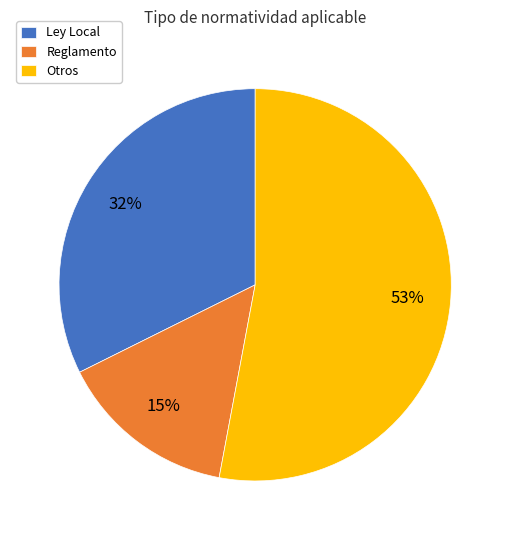

How many slices are in this pie chart?

3